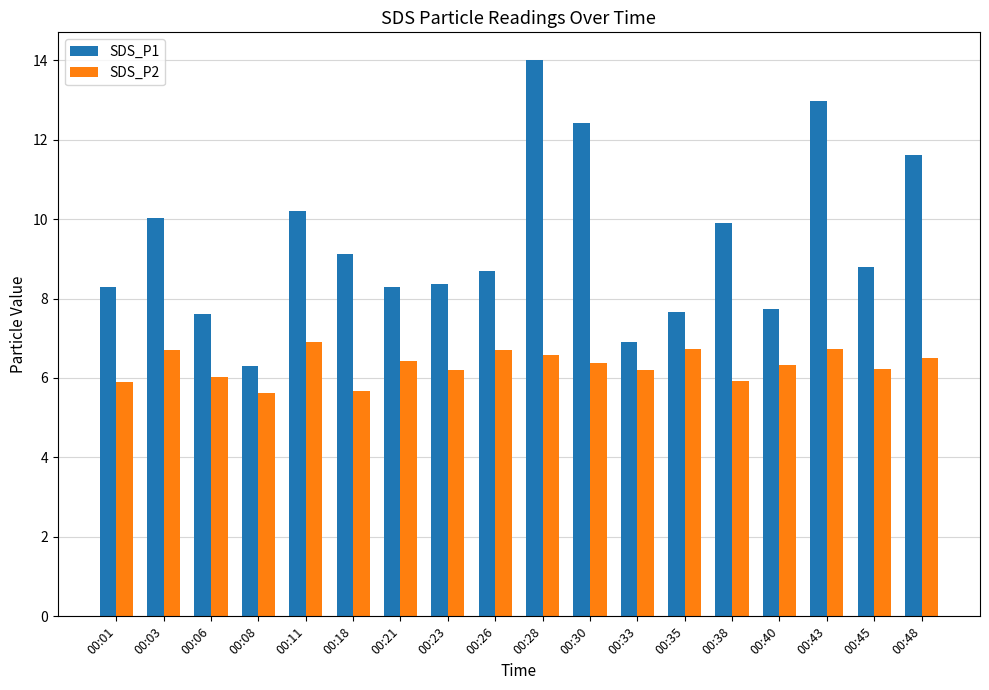

Rank the series by their maximum value, from highest to lowest.

SDS_P1, SDS_P2